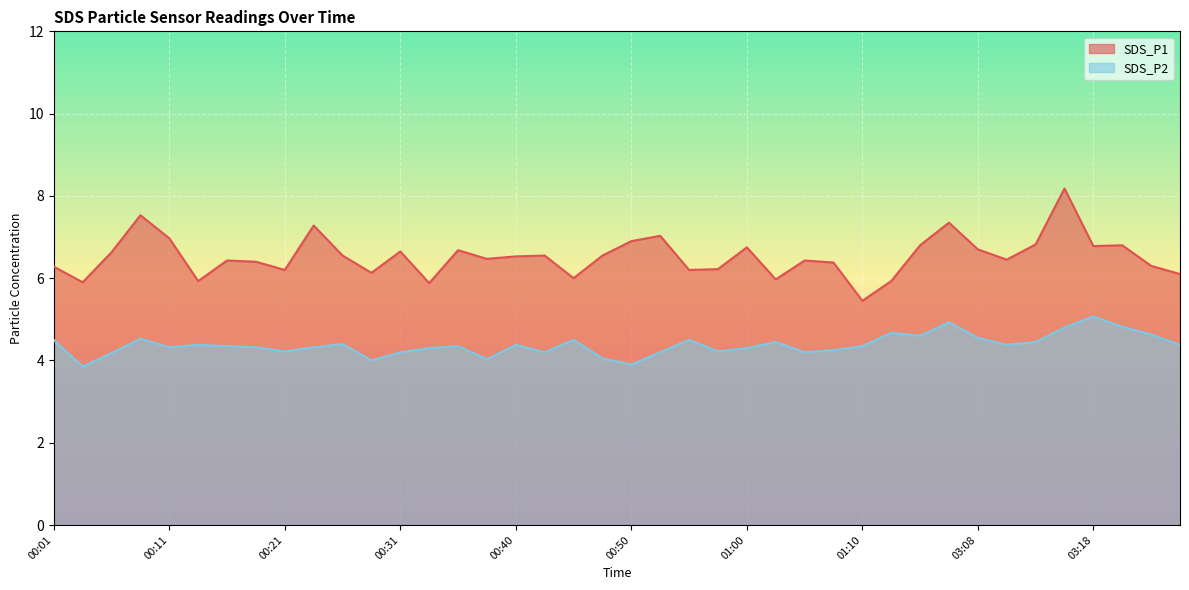

What value does the SDS_P2 series have at 00:35?

4.3